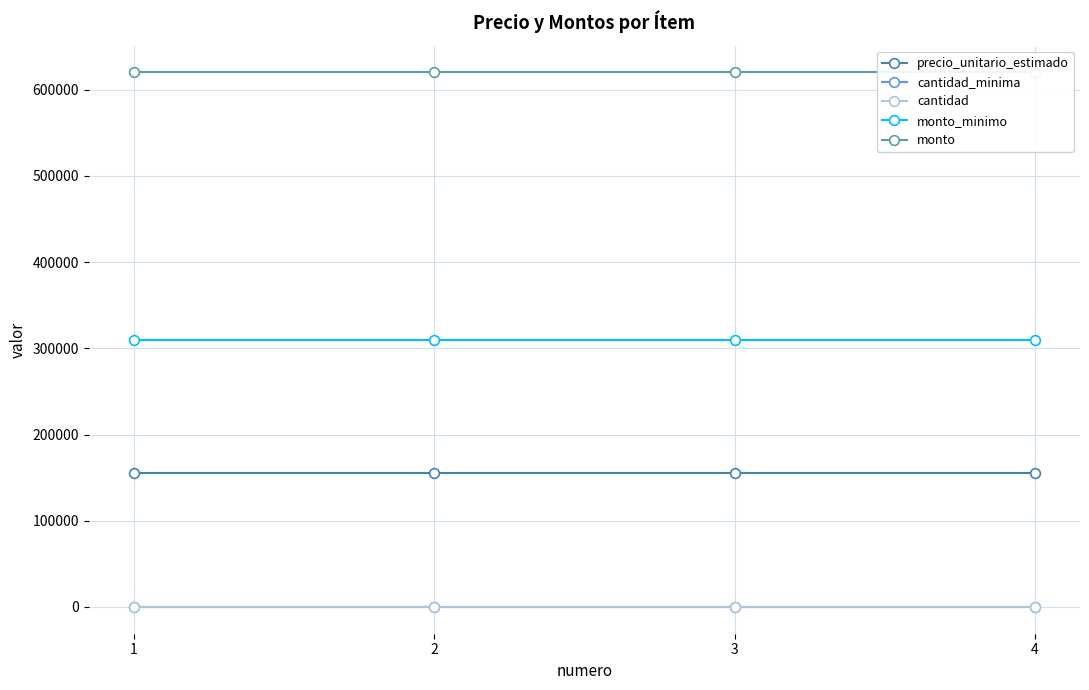

True or false: cantidad_minima and precio_unitario_estimado intersect in this chart.

False